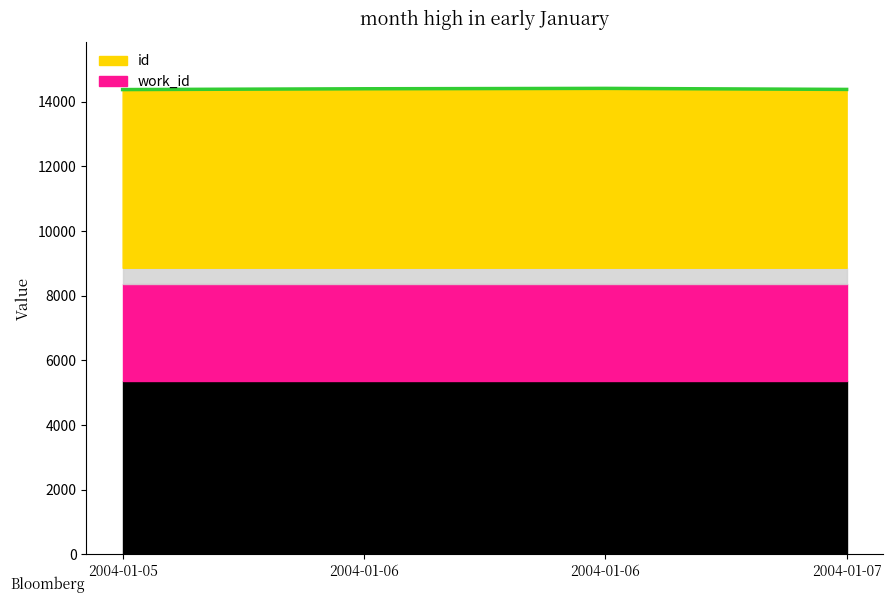

True or false: the data has more than 0 interior local peaks.

True